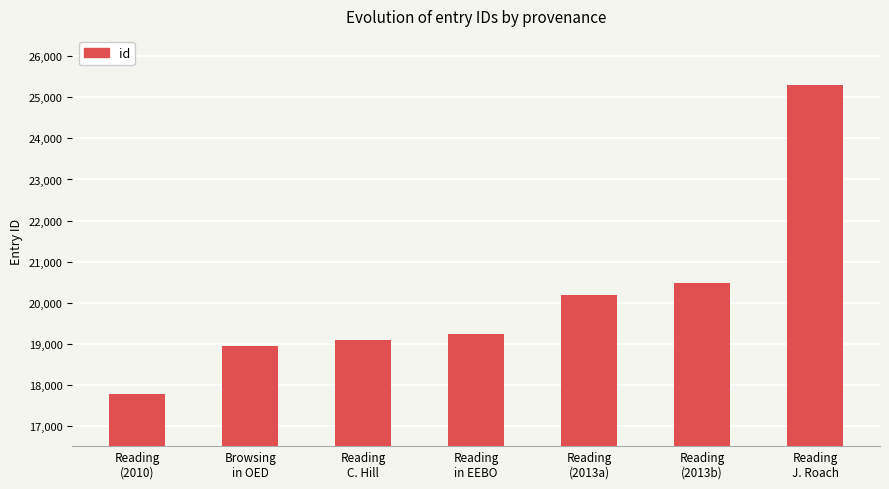

Reading right to left, list all the values displayed in this chart.

25305	20468	20182	19228	19092	18952	17781